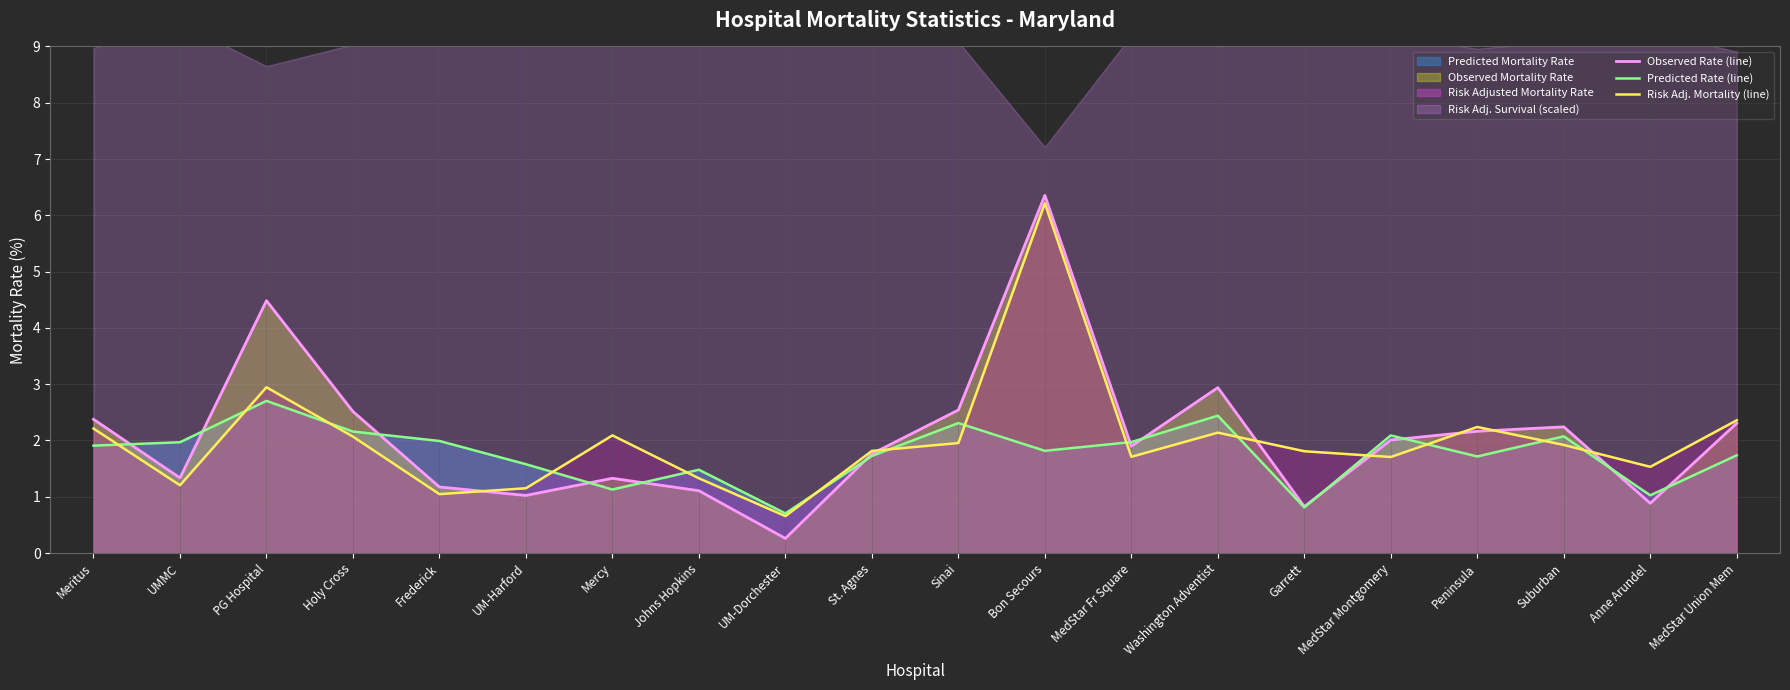

Between which two adjacent categories do Observed Rate (line) and Risk Adj. Mortality (line) first intersect?

Frederick and UM-Harford